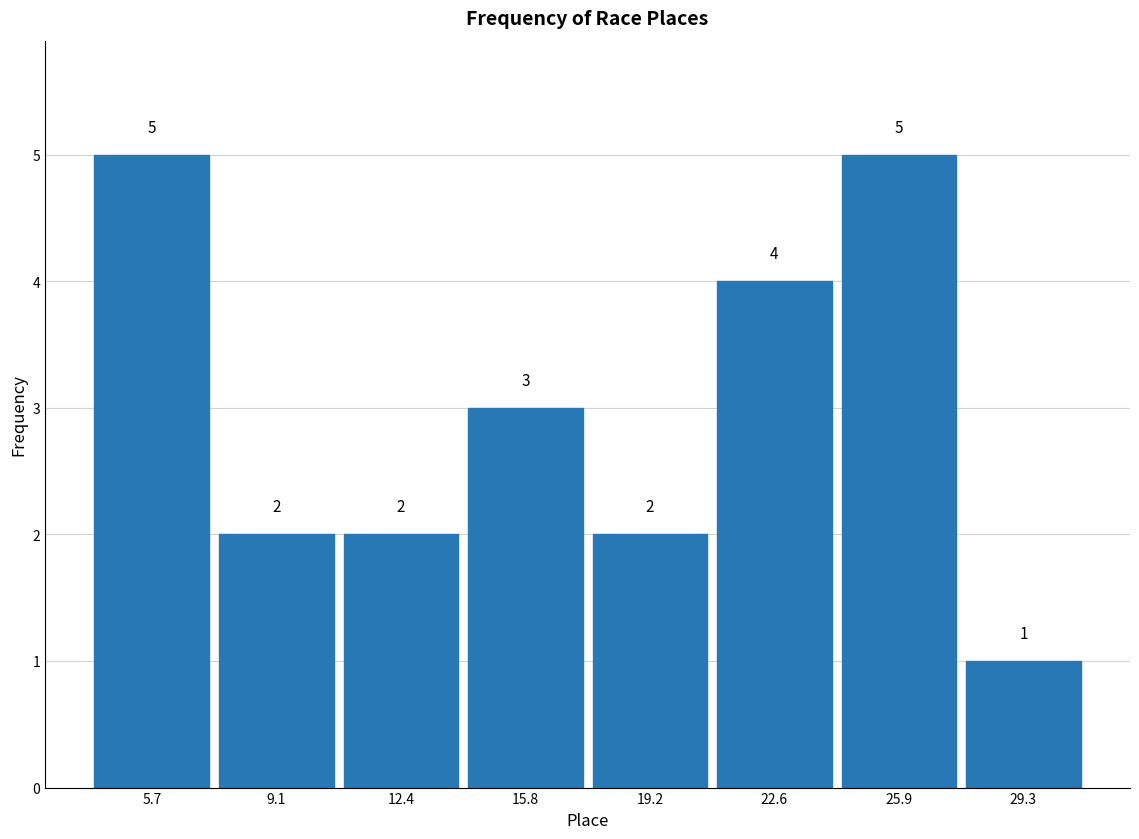

Reading left to right, list every bar in this chart as the range it spans on the x-axis followed by its height. The bar edges are not printed on the chart, so give them approximately, as read against the axis.

4.0 to 7.5: 5
7.5 to 11.0: 2
11.0 to 14.0: 2
14.0 to 17.5: 3
17.5 to 21.0: 2
21.0 to 24.5: 4
24.5 to 27.5: 5
27.5 to 31.0: 1